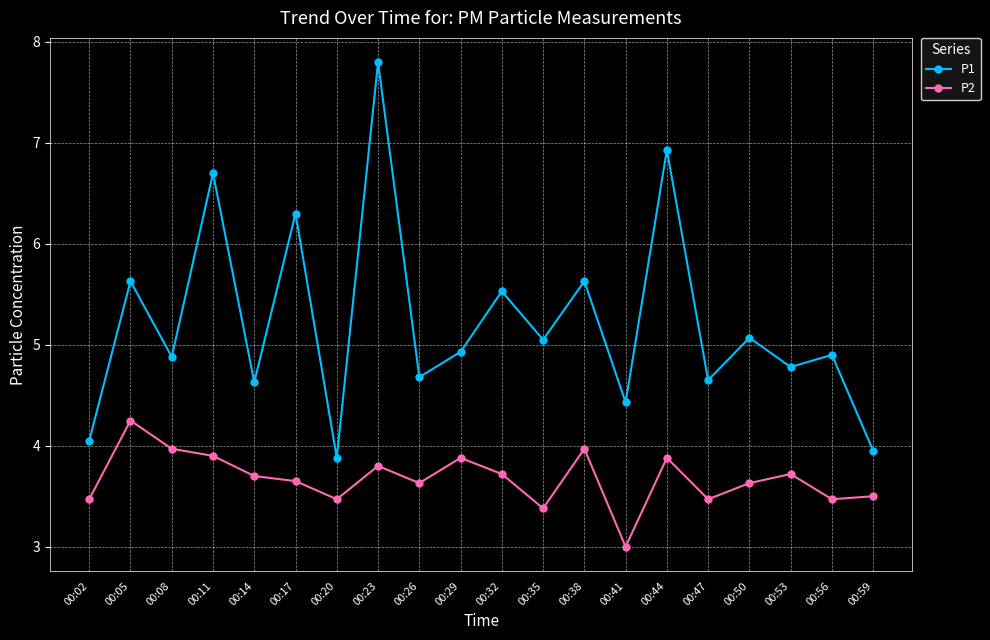

What is the value of the P1 point at the 15th from the left?

6.9